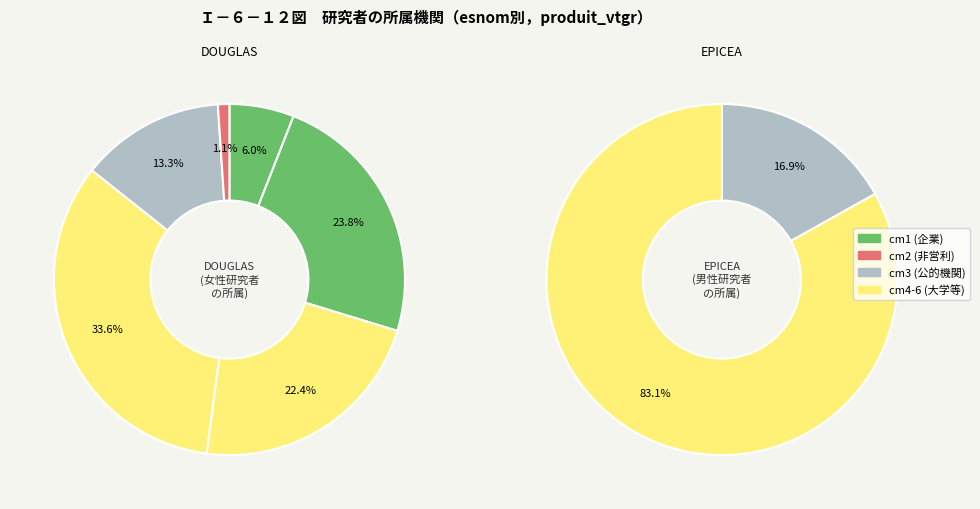

The 1 slice represents 24% of the pie. True or false?

True